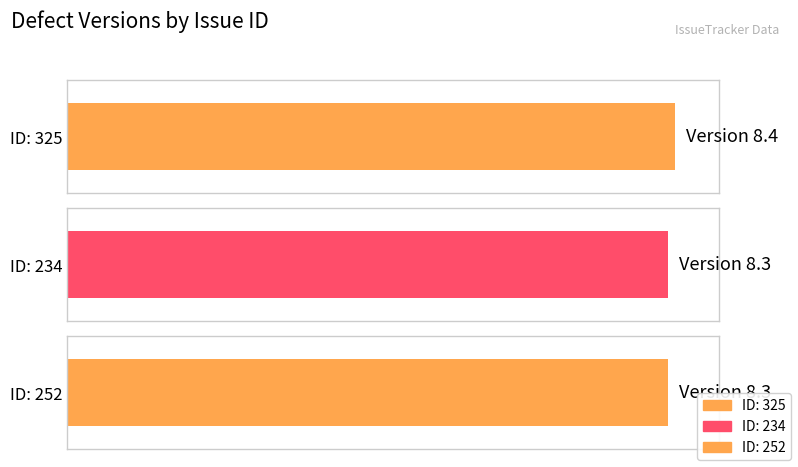

Rank the categories by value from highest to lowest.

325, 234, 252